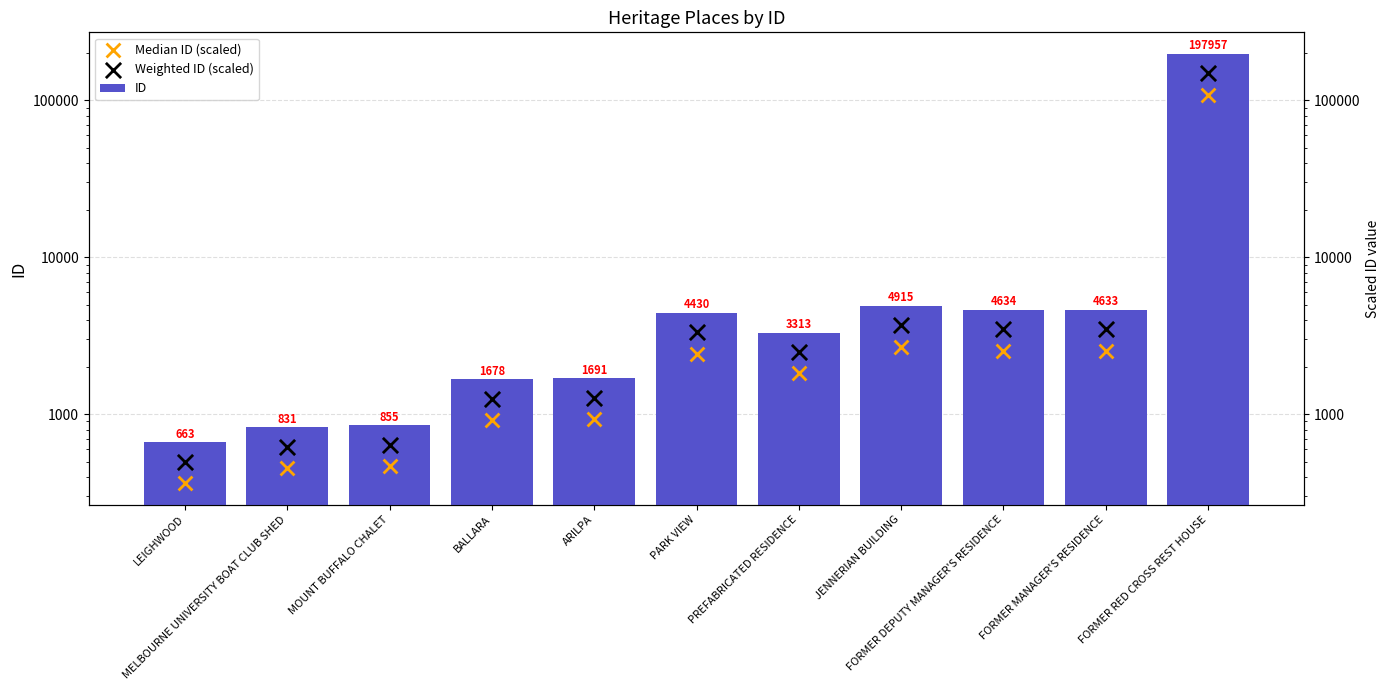

At how many categories does at least one series exceed 104560?

1